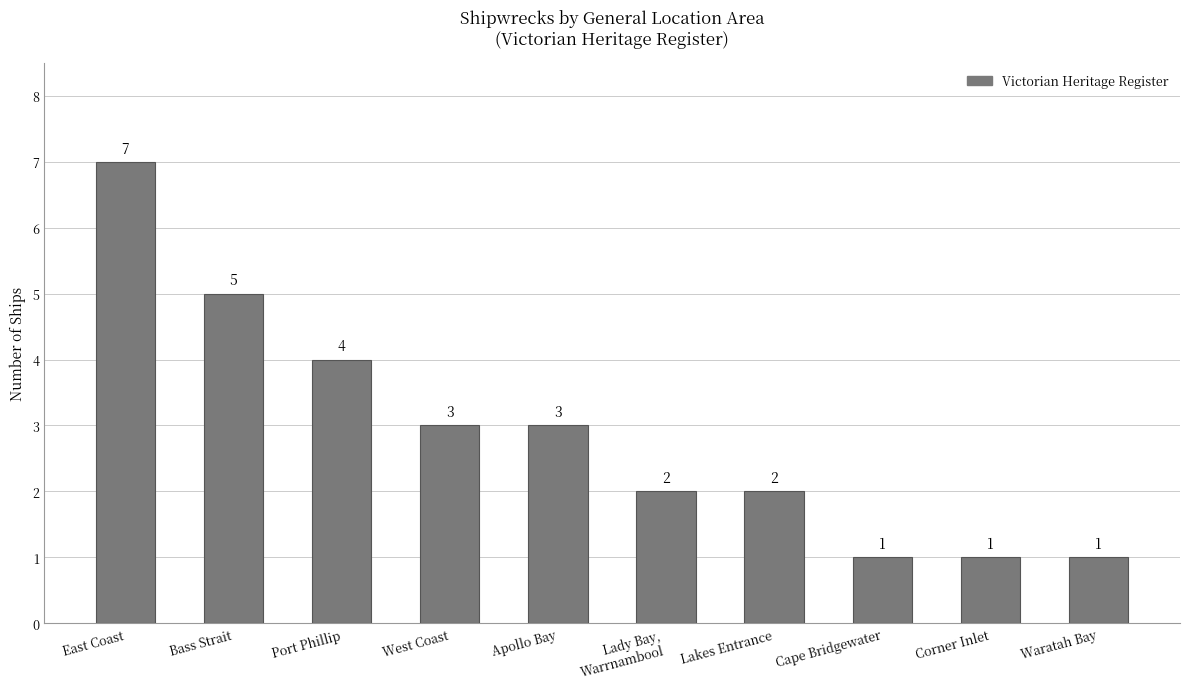

How many bars are there in total?

10